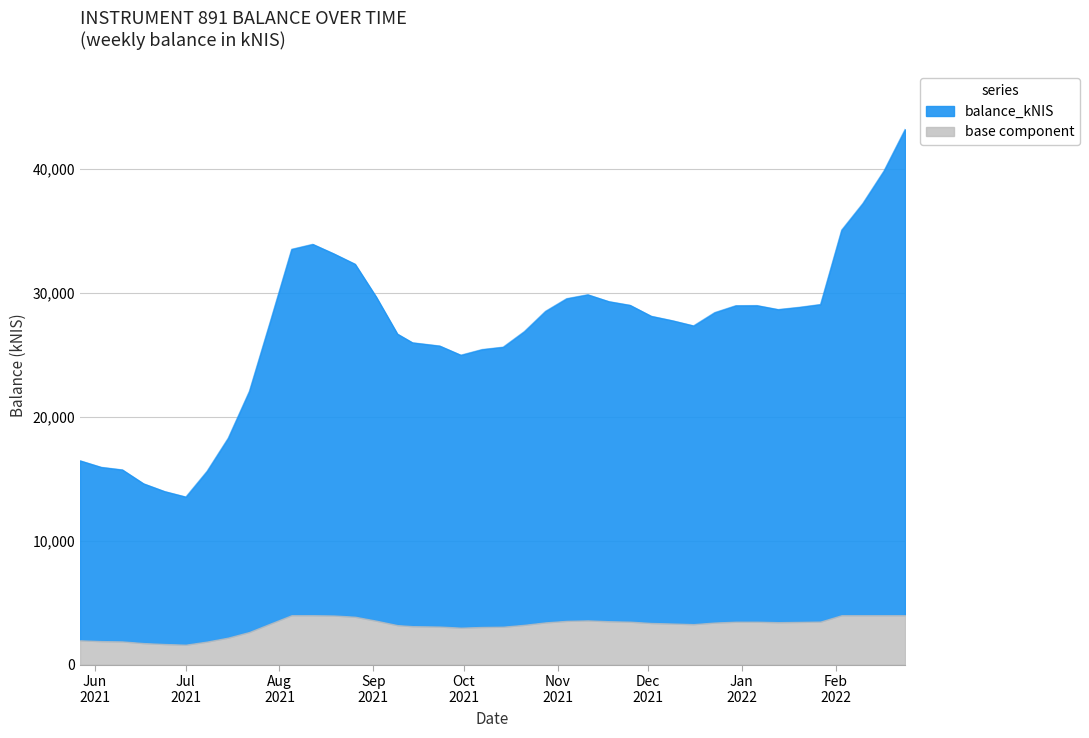

How many data points are less than 27474?

20